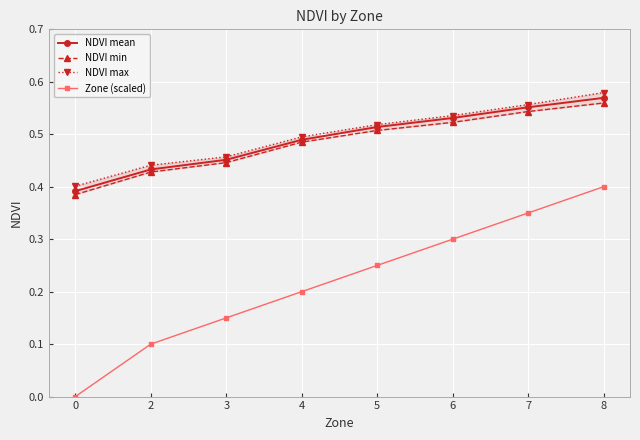

What is the average value of the NDVI max series?

0.5